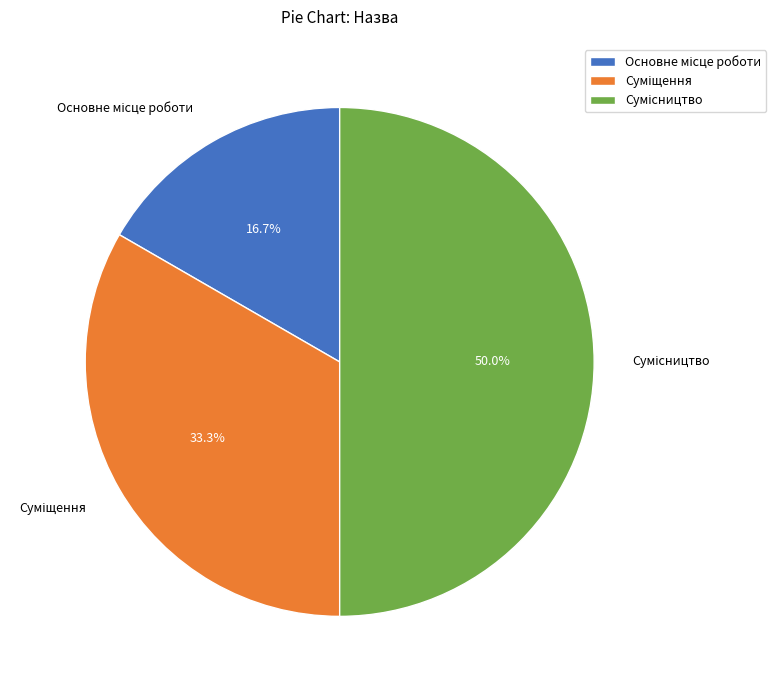

Is Сумісництво the majority of the pie?

No